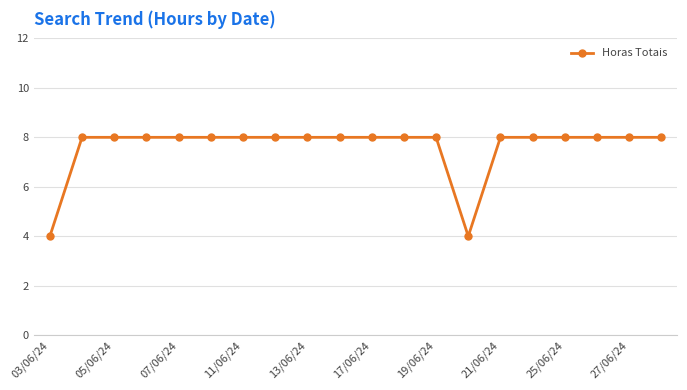

What is the minimum value shown in the chart?

4